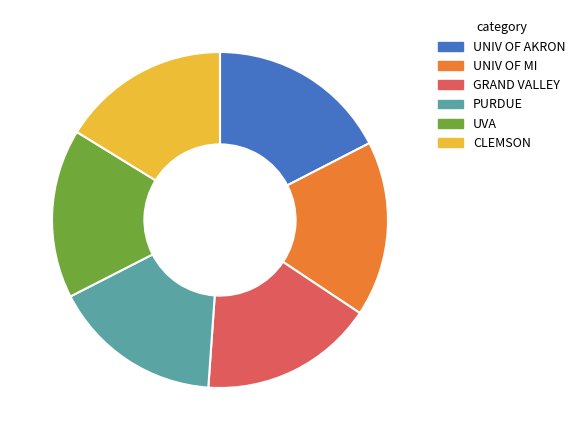

Does any single category account for the majority?

No